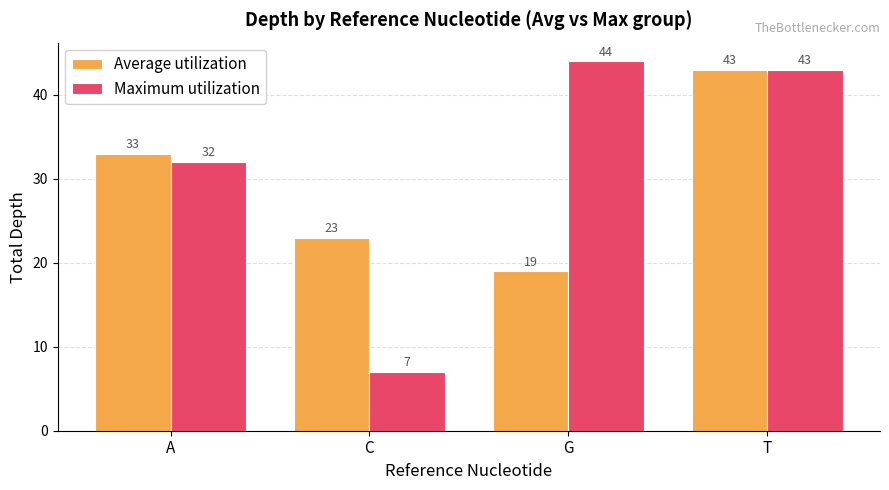

How many bars are there in each group?

2